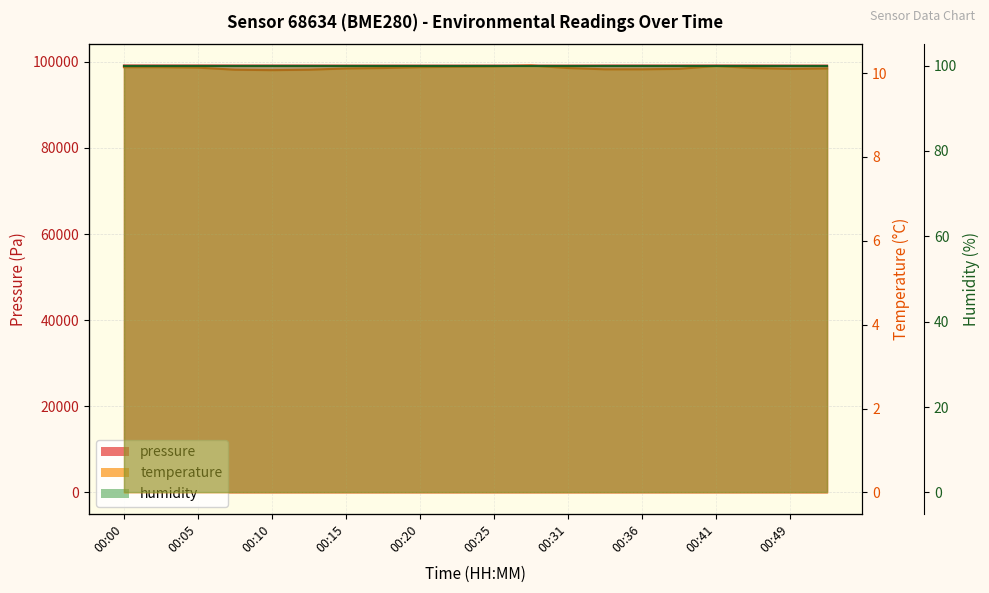

How many data points in pressure are above 99106?

10